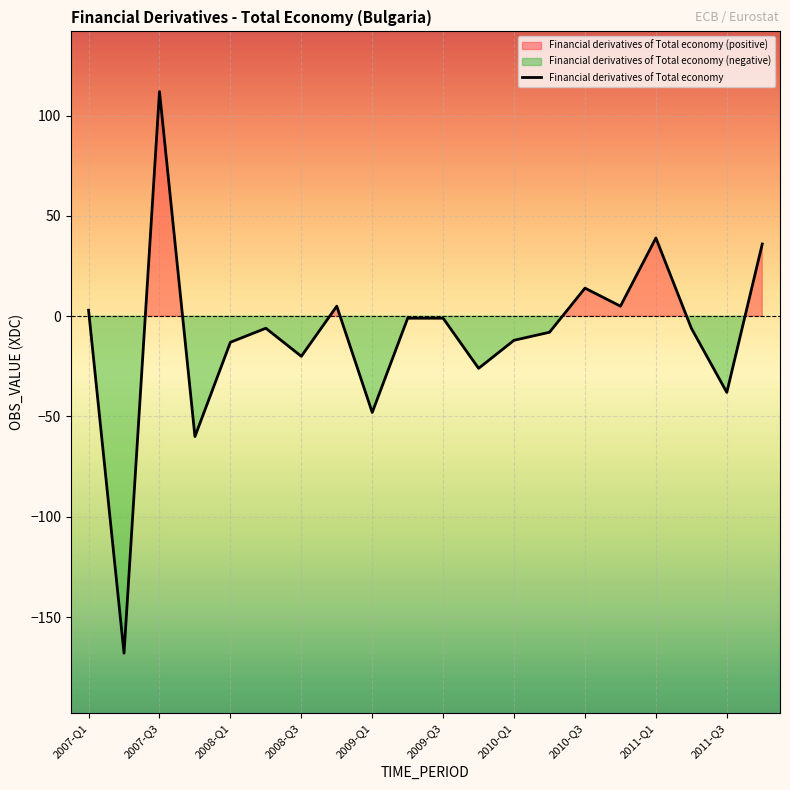

Which category has the highest value in the Financial derivatives of Total economy series?

2007-Q3